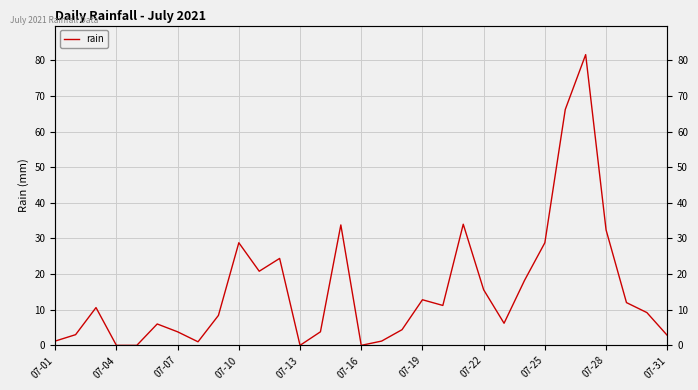

How many points are lower than both their immediate neighbors (excluding endpoints)?

6